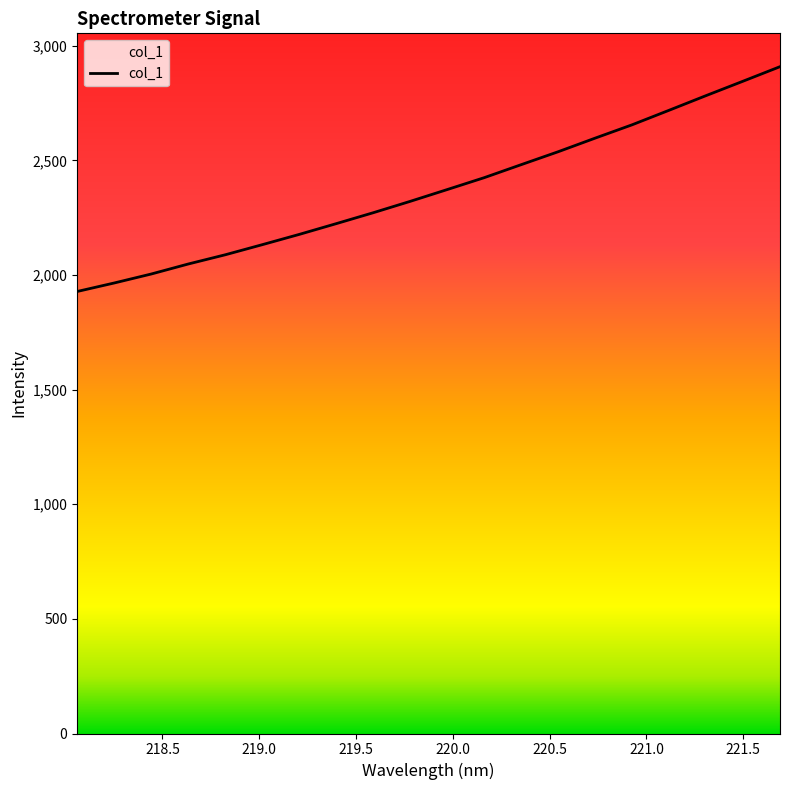

What is the greatest value displayed?

2909.1